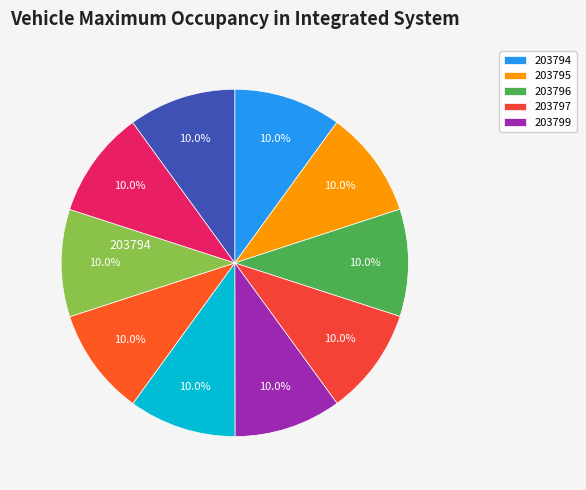

How many slices are in this pie chart?

10